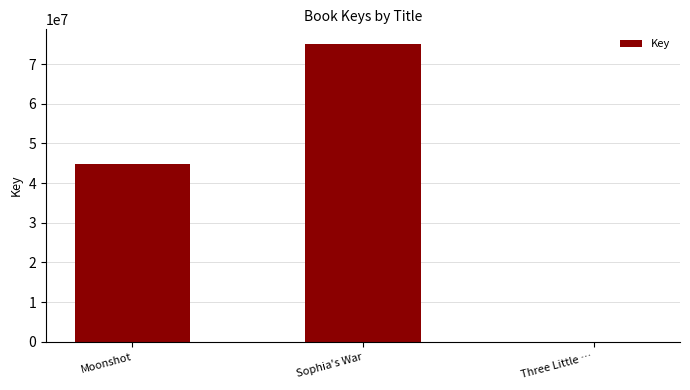

What is the change in value from Moonshot to Three Little …?

-44688401